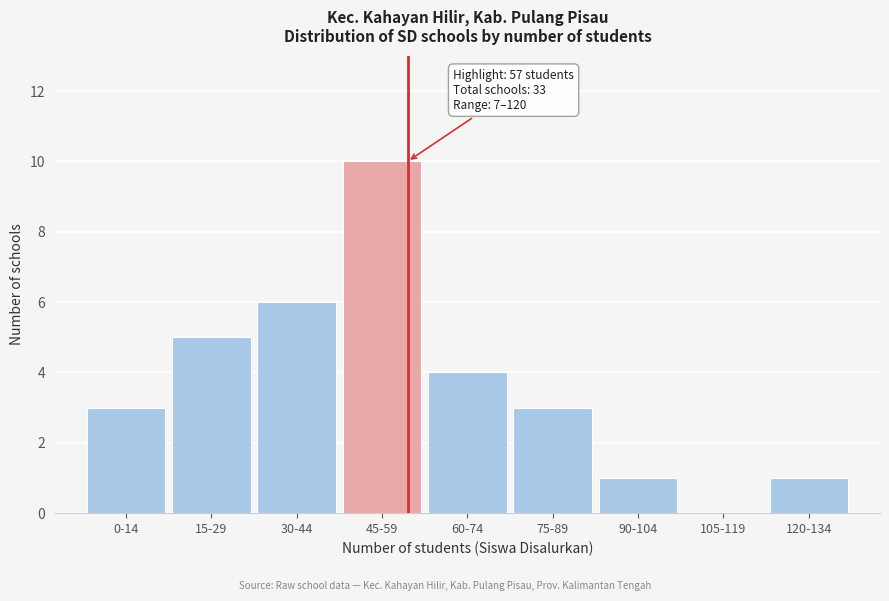

Reading right to left, what are all the values shown in this chart?

120-134=1	105-119=0	90-104=1	75-89=3	60-74=4	45-59=10	30-44=6	15-29=5	0-14=3